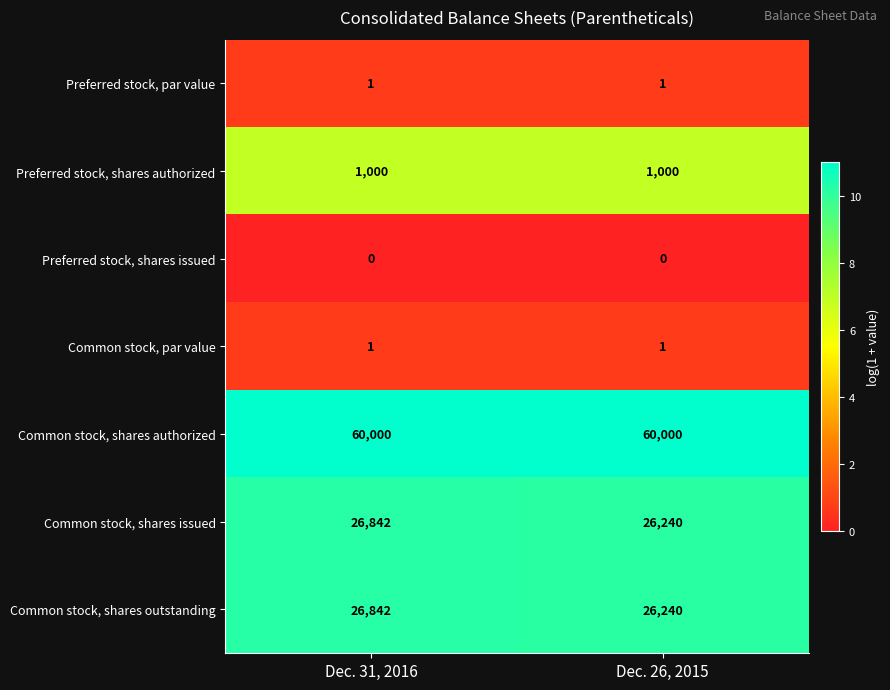

What is the difference between the highest and lowest values at Dec. 31, 2016?

60000